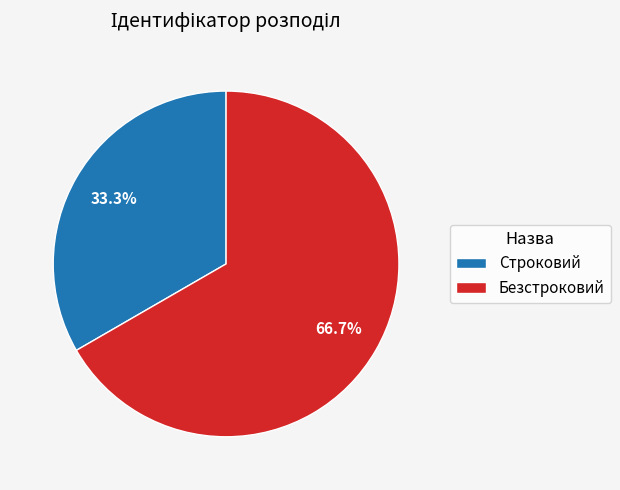

What is the smallest slice in the pie chart?

Строковий